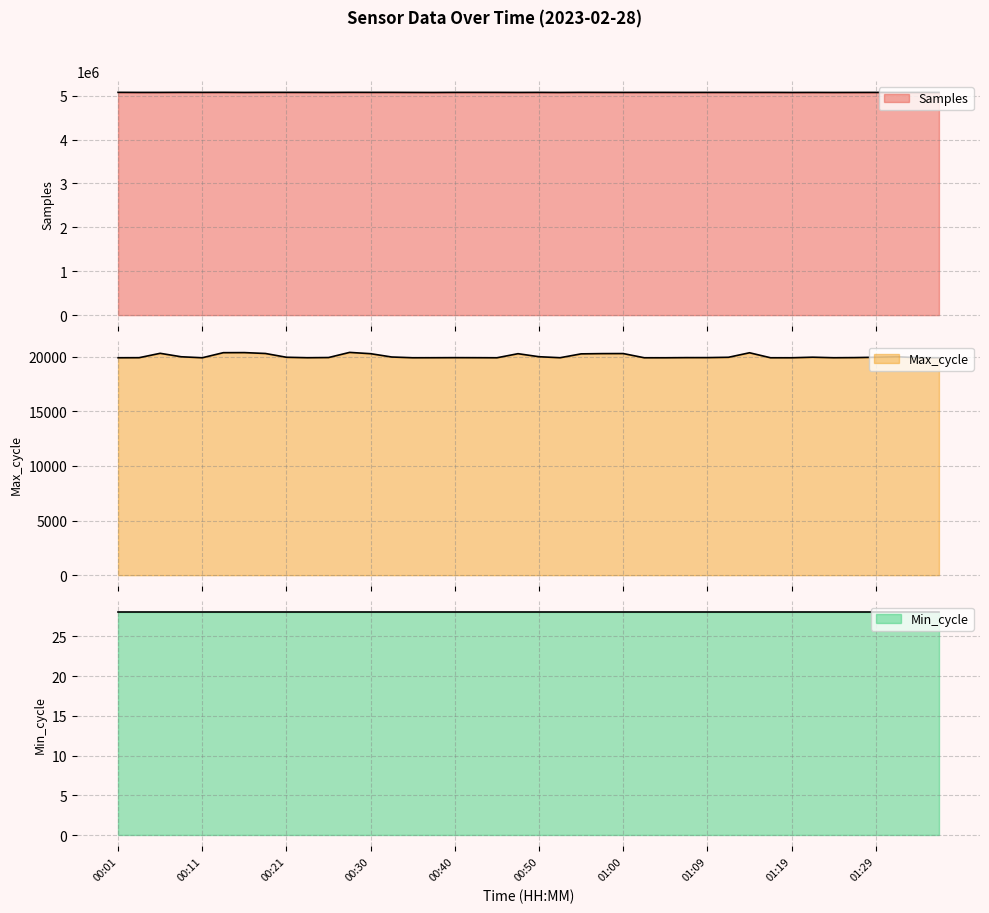

Read the Samples value at 01:07, to the nearest 10.

5074990